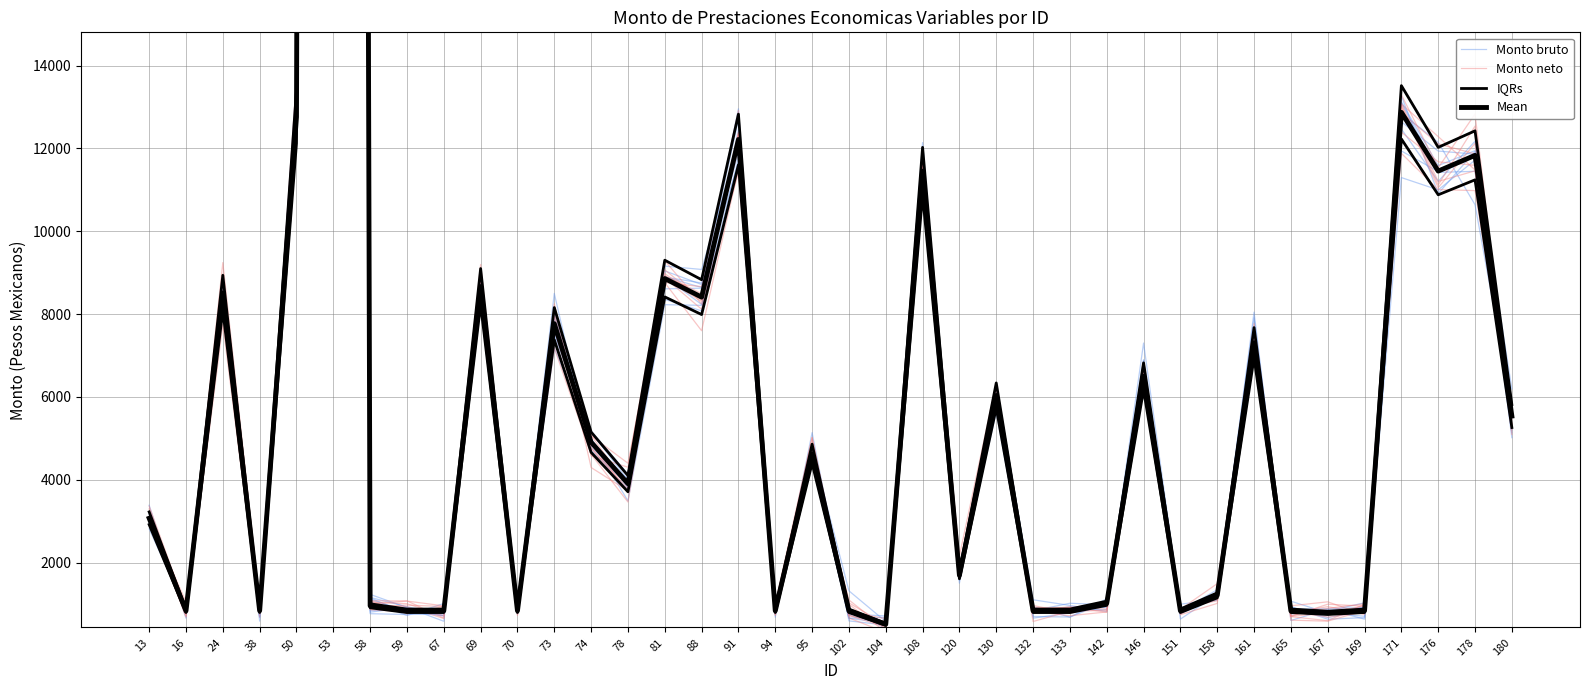

What are all the series names shown in the legend?

Monto bruto, Monto neto, IQRs, Mean